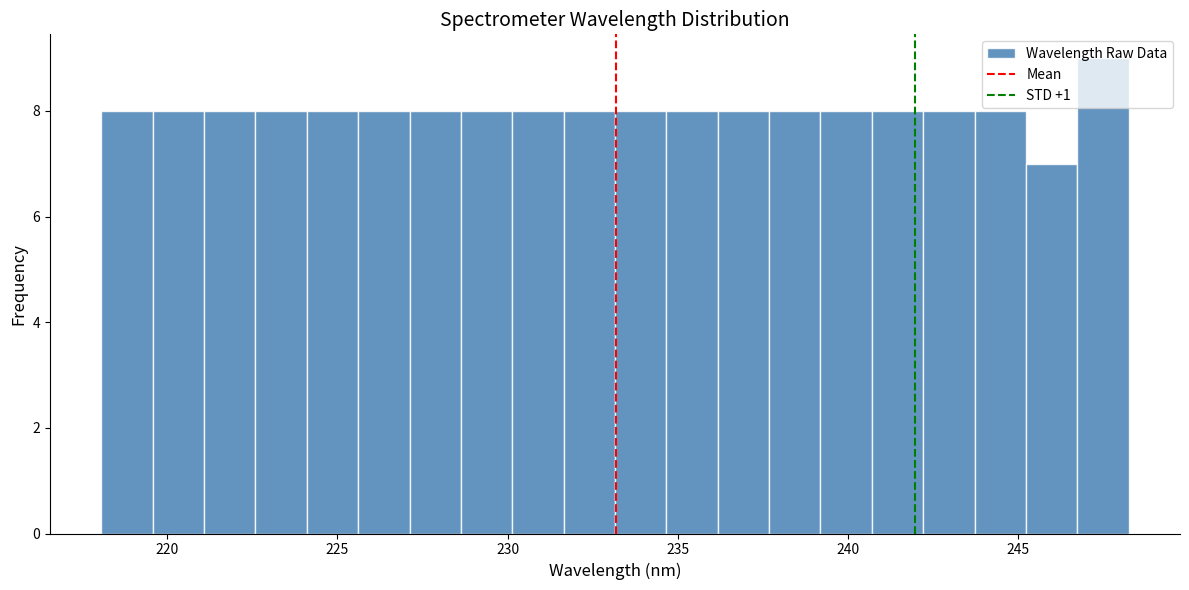

Read against the x-axis, roughly where is the centre of the tallest bar?

247.5